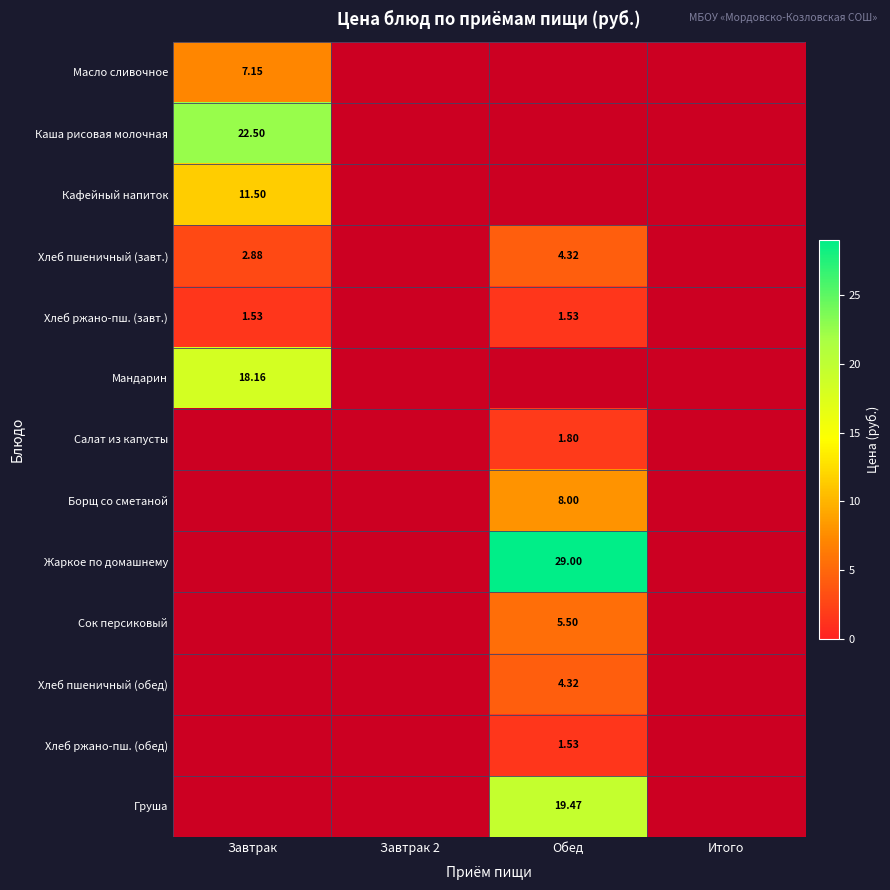

At how many categories does at least one series exceed 28?

1